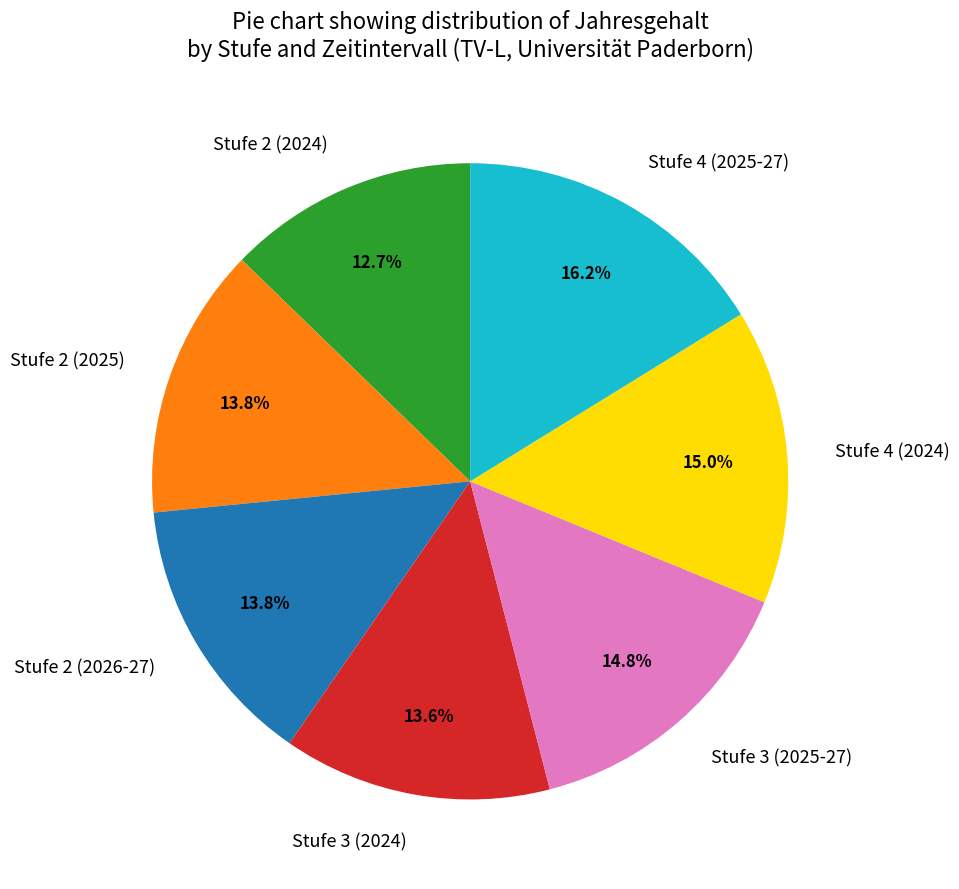

What portion of the pie excludes Stufe 3 (2024)?

86.4%